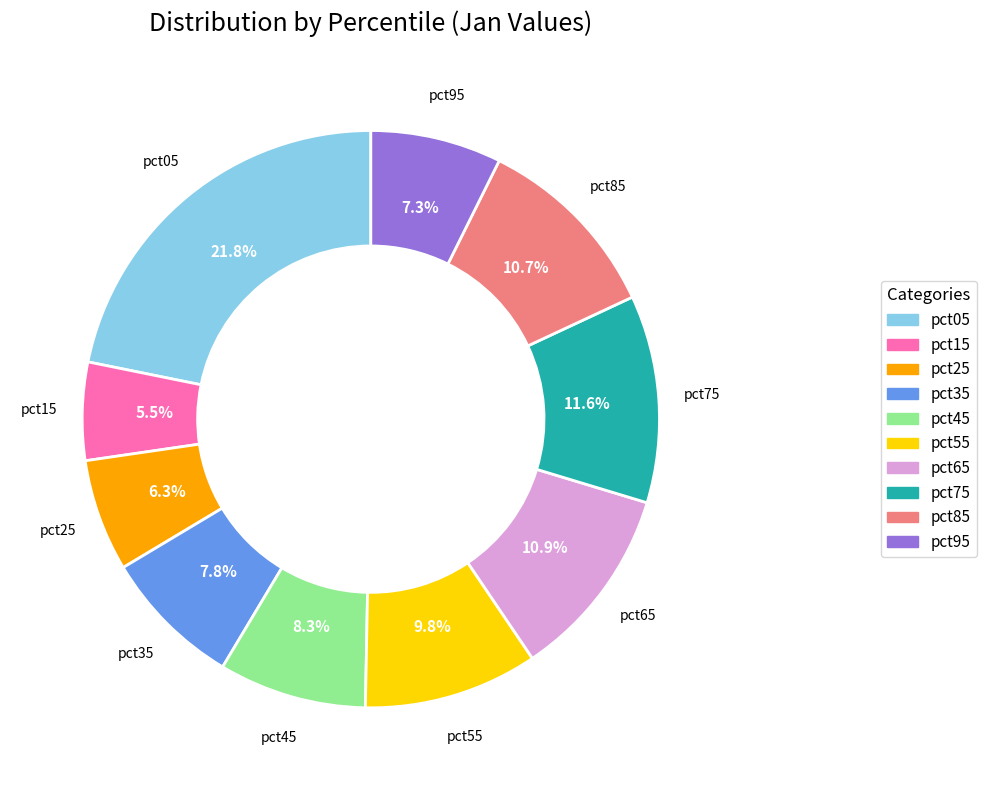

To the nearest percent, what is the difference between the pct65 and pct75 slice percentages?

1%